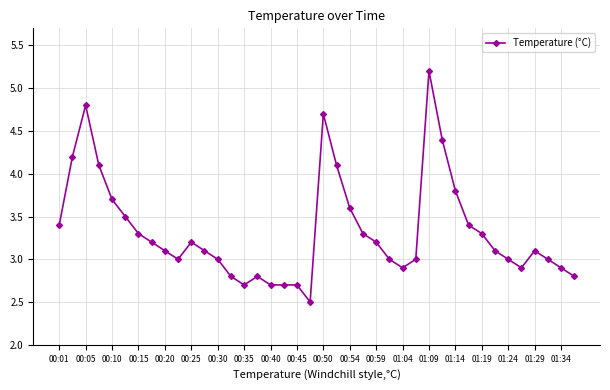

What is the maximum value shown in the chart?

5.2